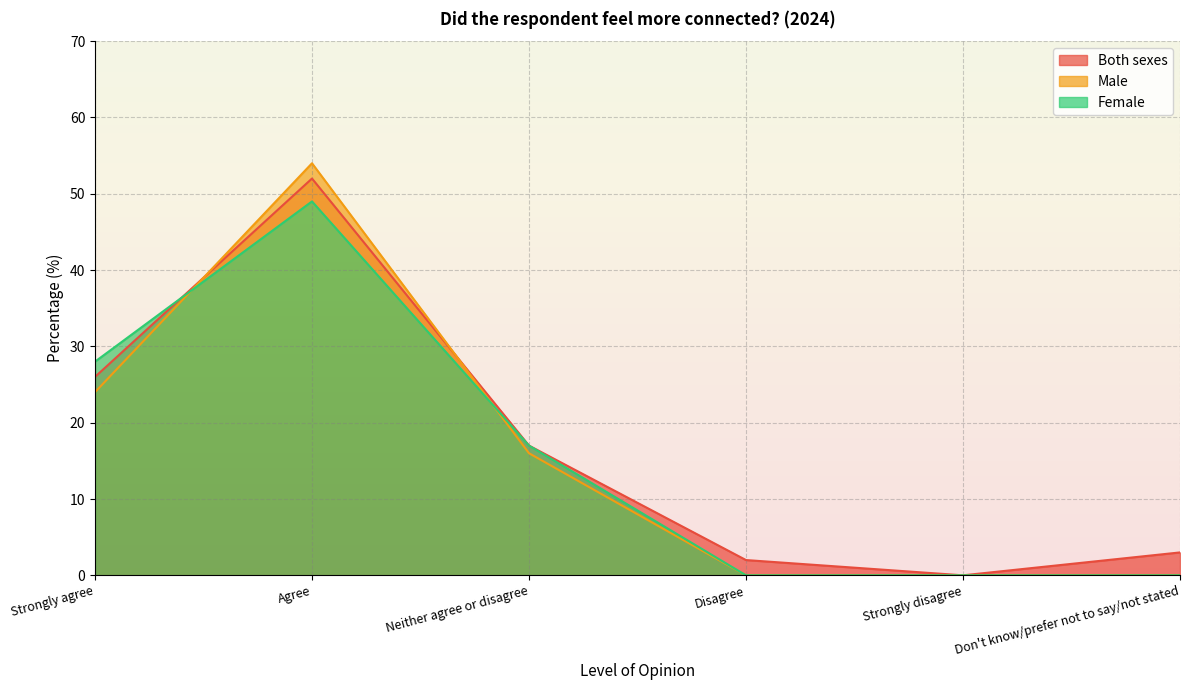

True or false: Male has a value of 4 at Neither agree or disagree.

False